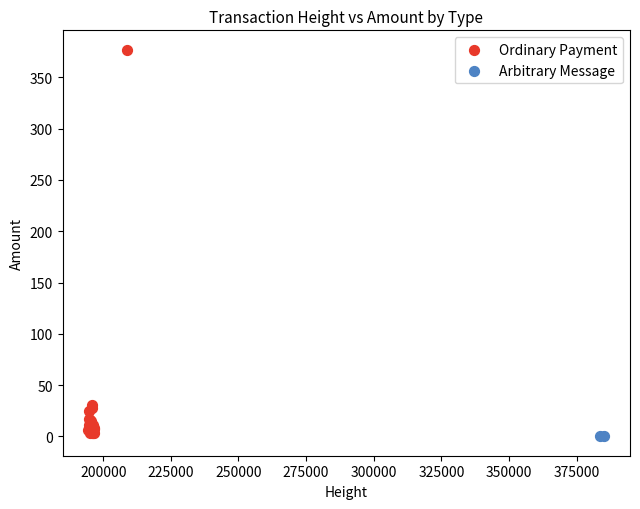

What are all the series names shown in the legend?

Ordinary Payment, Arbitrary Message